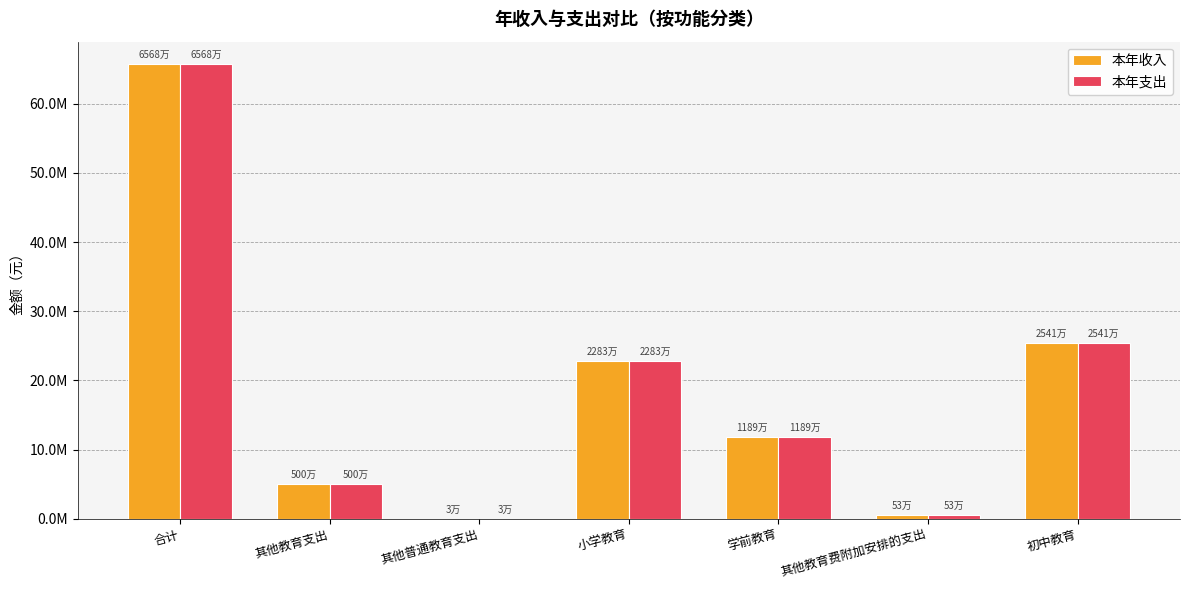

What is the maximum value for 本年收入?

65680971.1